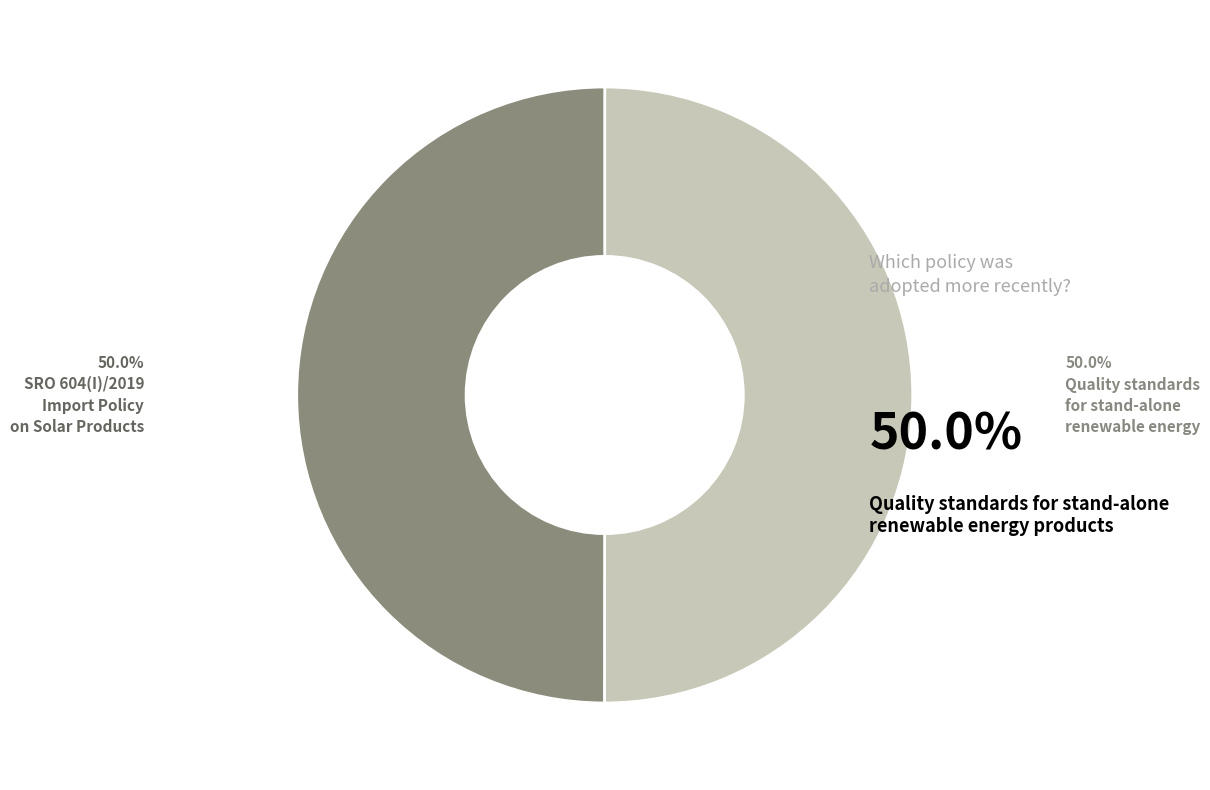

How many segments does this pie chart have?

2